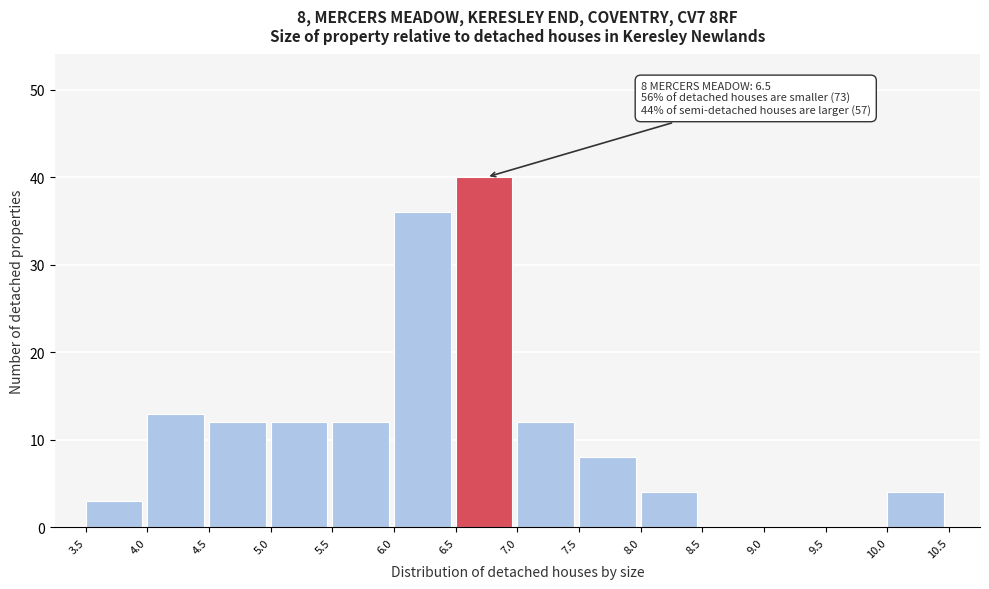

Which range on the x-axis has the tallest bar?

6.5 to 7.0